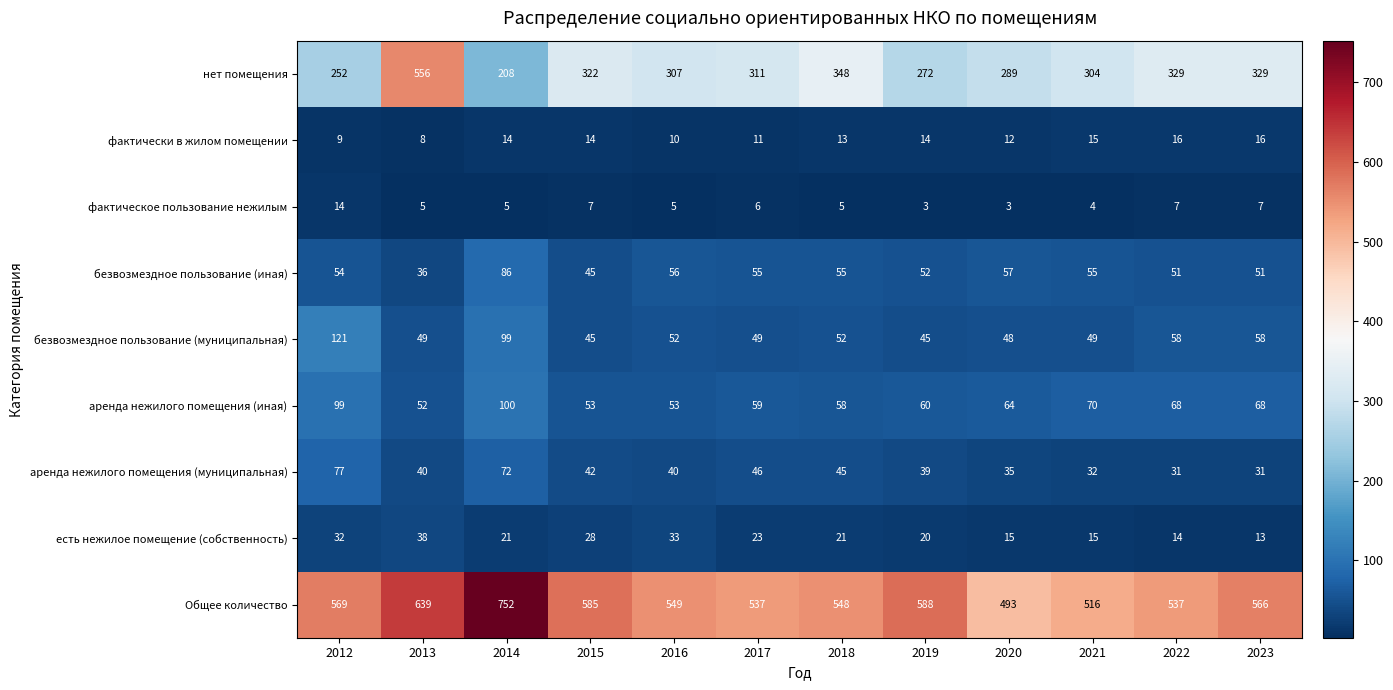

How many distinct data groups are displayed?

9